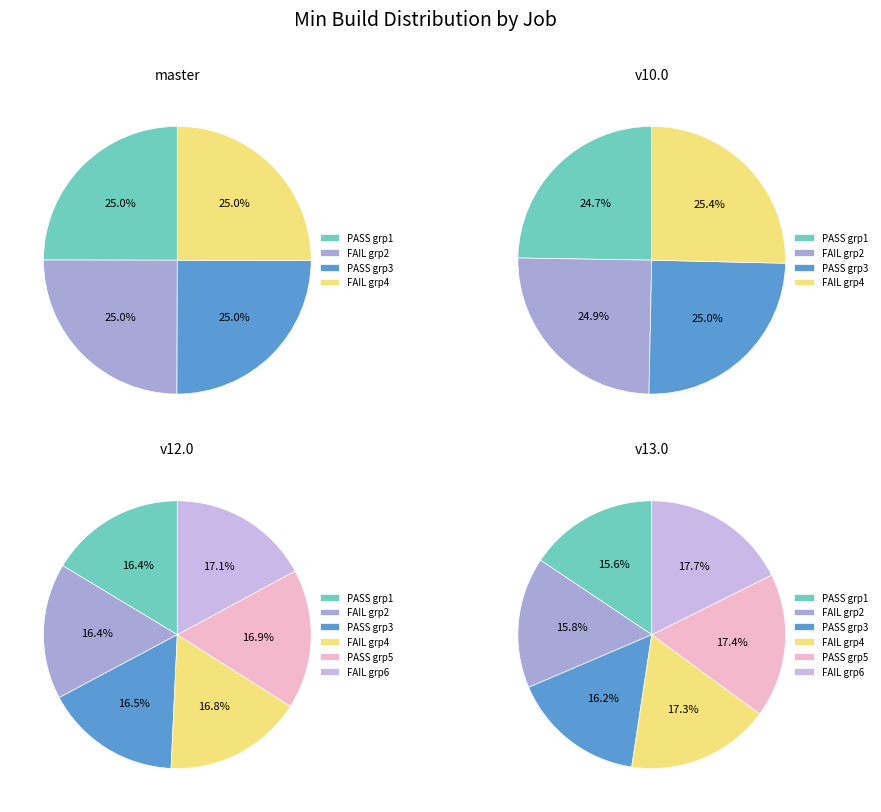

True or false: osm-stage_3-merge/v12.0 accounts for 22% of the total.

False